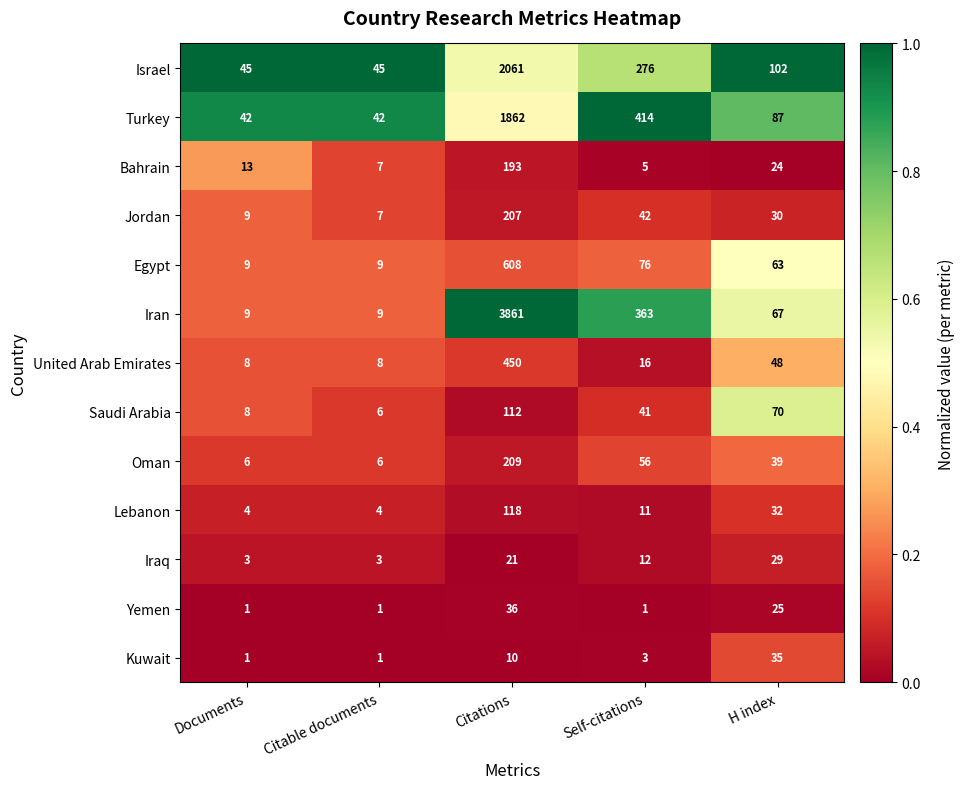

Rank the categories by Saudi Arabia value from highest to lowest.

Citations, H index, Self-citations, Documents, Citable documents